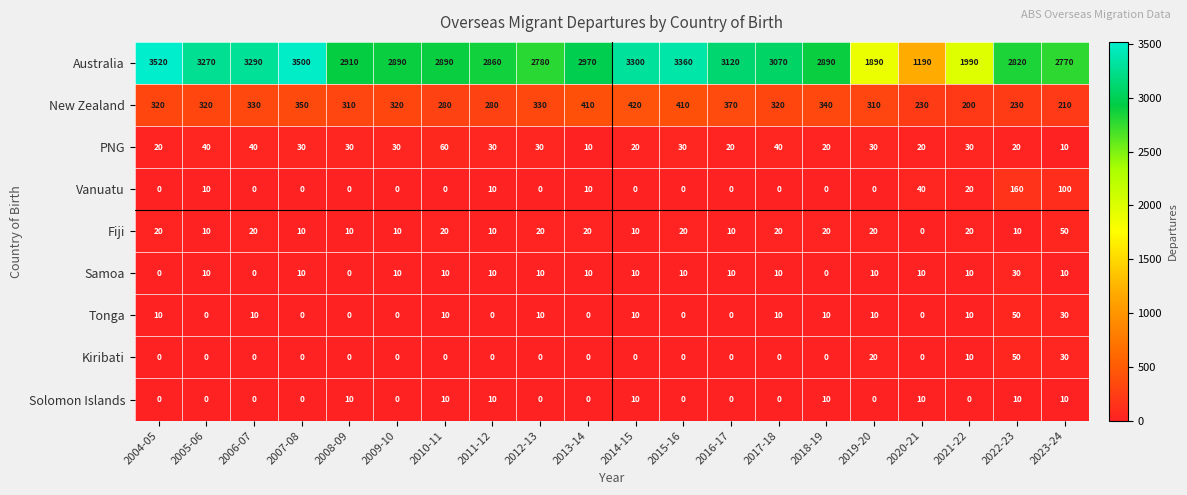

Which series has the widest spread of values?

Australia